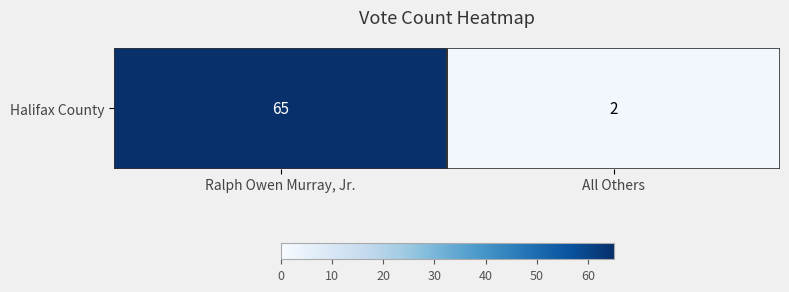

What is the approximate value at Ralph Owen Murray, Jr.?

65